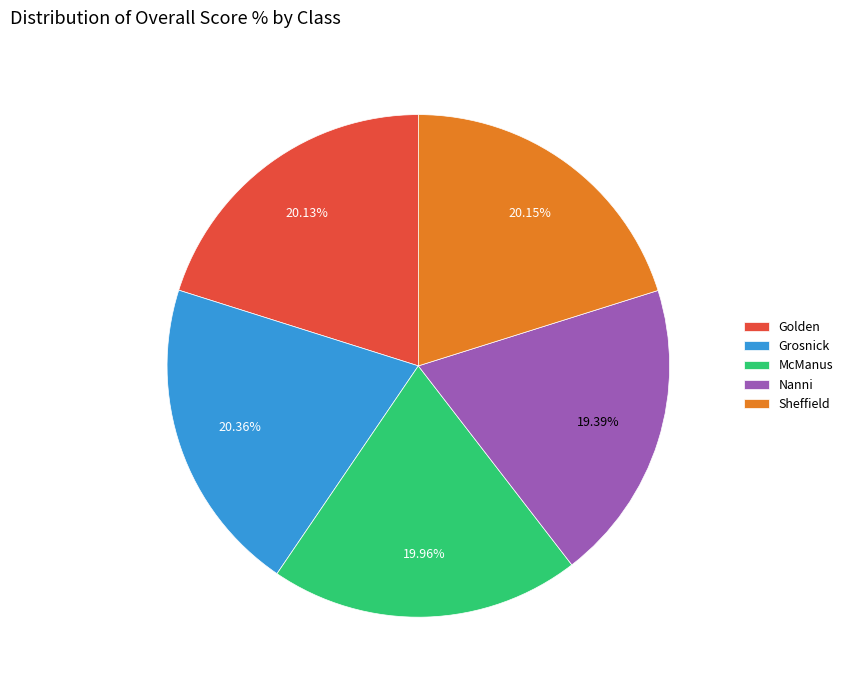

Is there a majority slice in this chart?

No